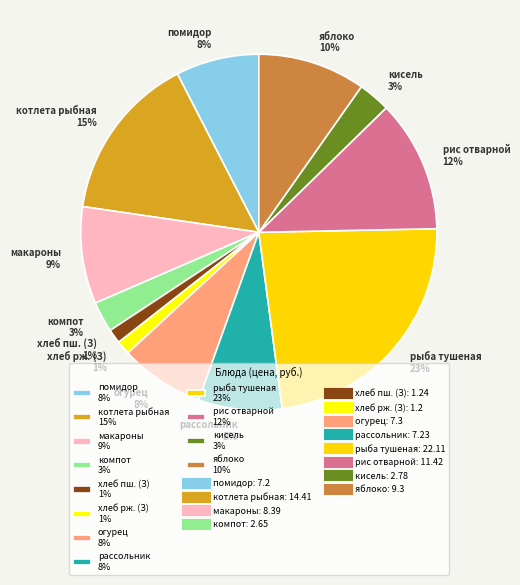

How many segments does this pie chart have?

12